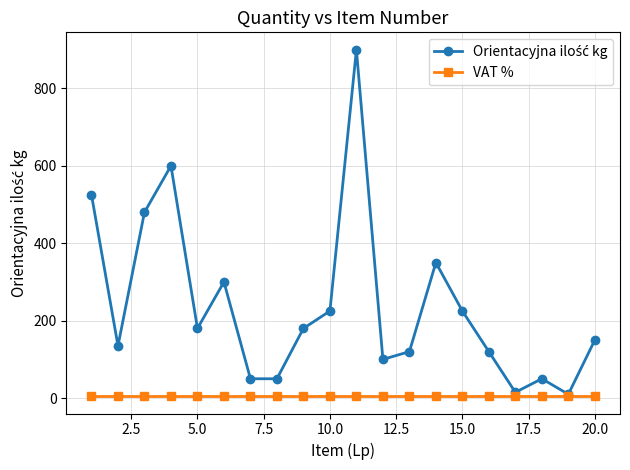

In Orientacyjna ilość kg, how many points are lower than both neighbors (excluding endpoints)?

5